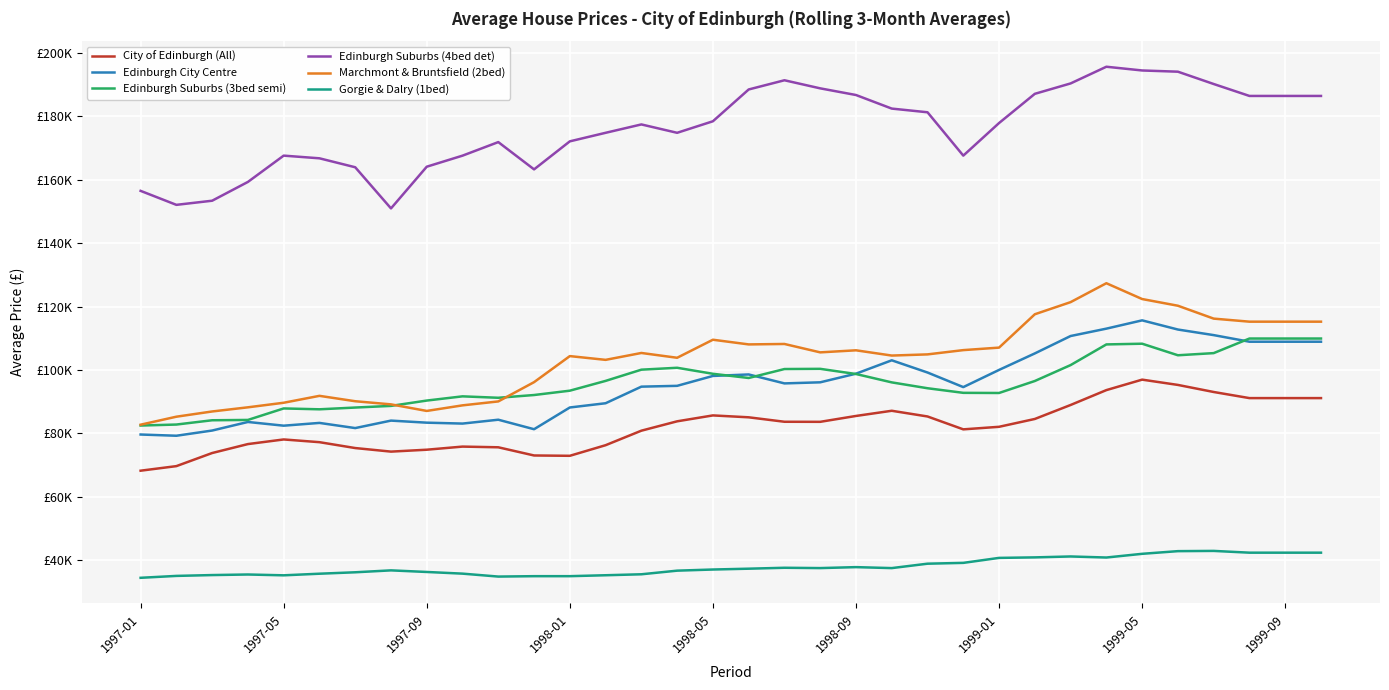

True or false: Marchmont & Bruntsfield (2bed) and Gorgie & Dalry (1bed) cross at least once.

False